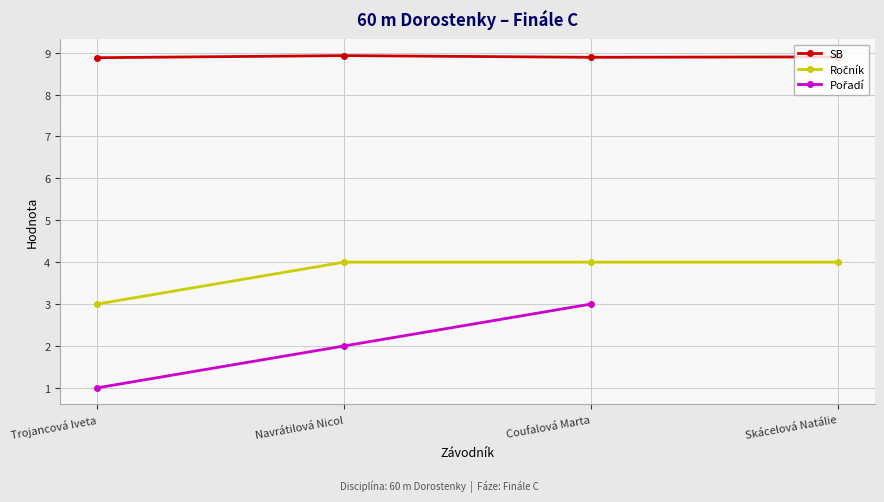

True or false: SB and Pořadí cross at least once.

False